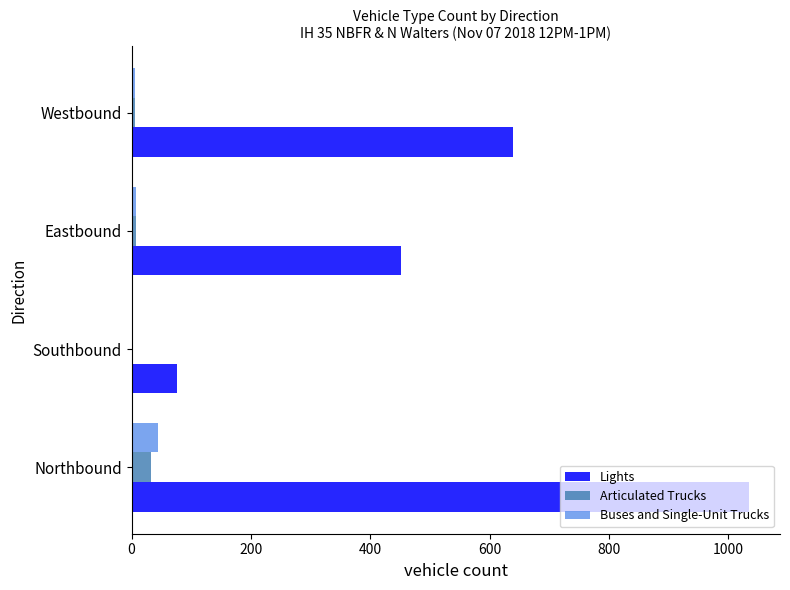

True or false: Lights has a value of 77 at Southbound.

True